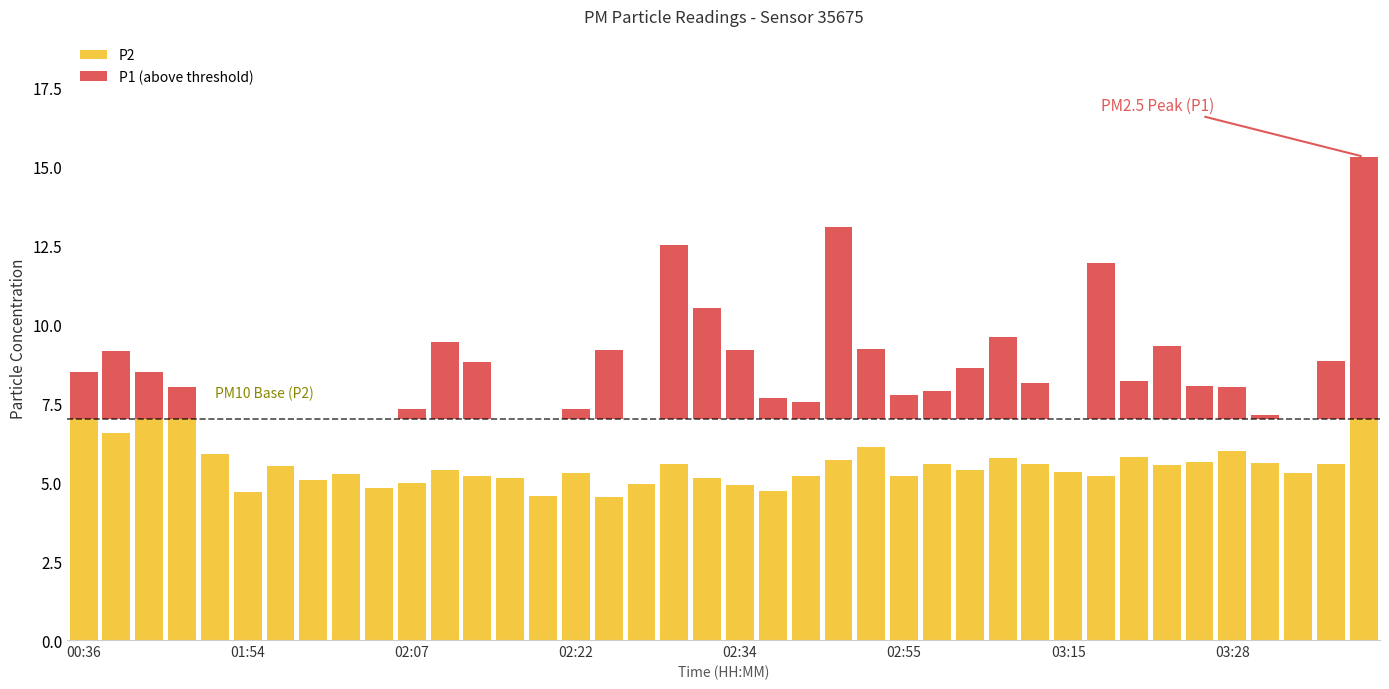

Where does the P2 series first go above 5?

00:36